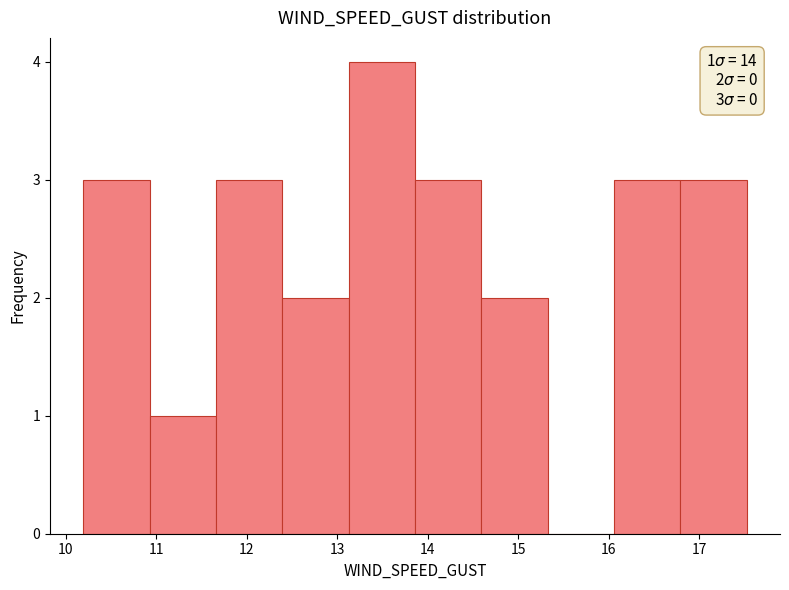

Which range on the x-axis has the tallest bar?

13.1 to 13.9